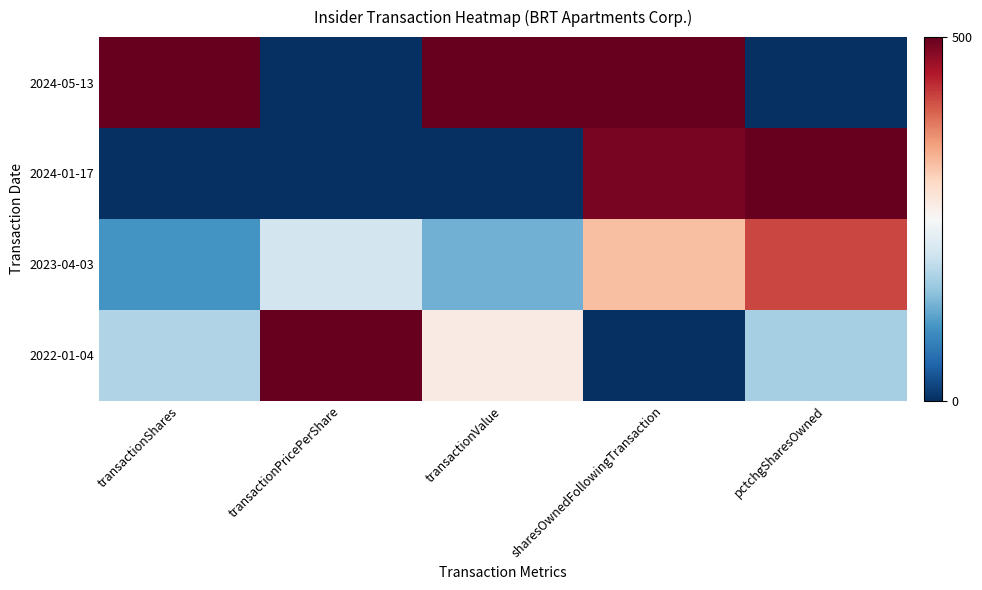

What is the maximum value shown in the chart?

1.0